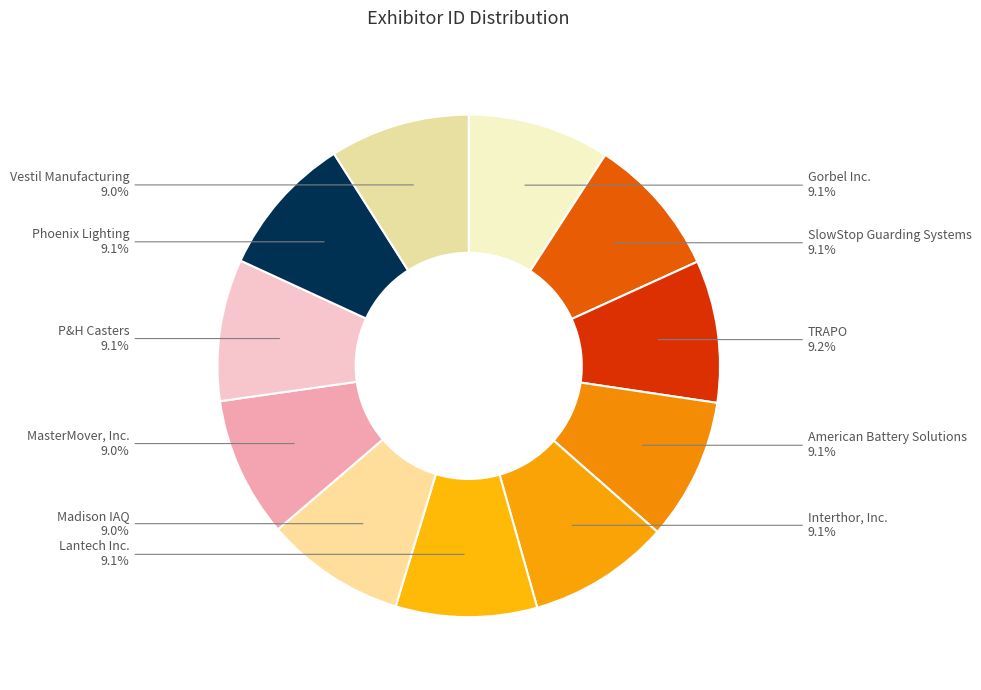

The Lantech Inc. slice represents 9% of the pie. True or false?

True